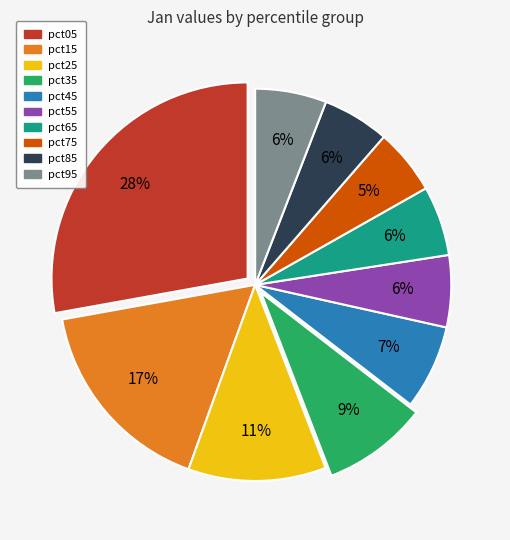

Is there a majority slice in this chart?

No